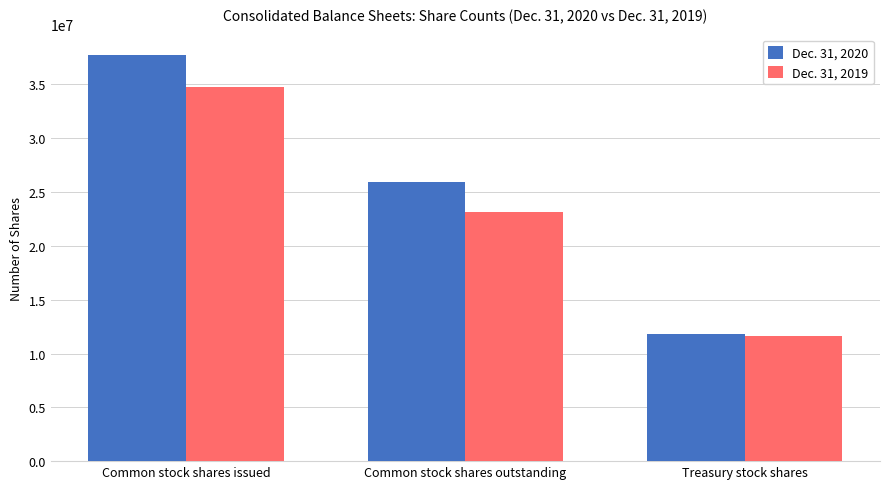

What is the difference between the maximum and second lowest values in the Dec. 31, 2019 series?

11616000